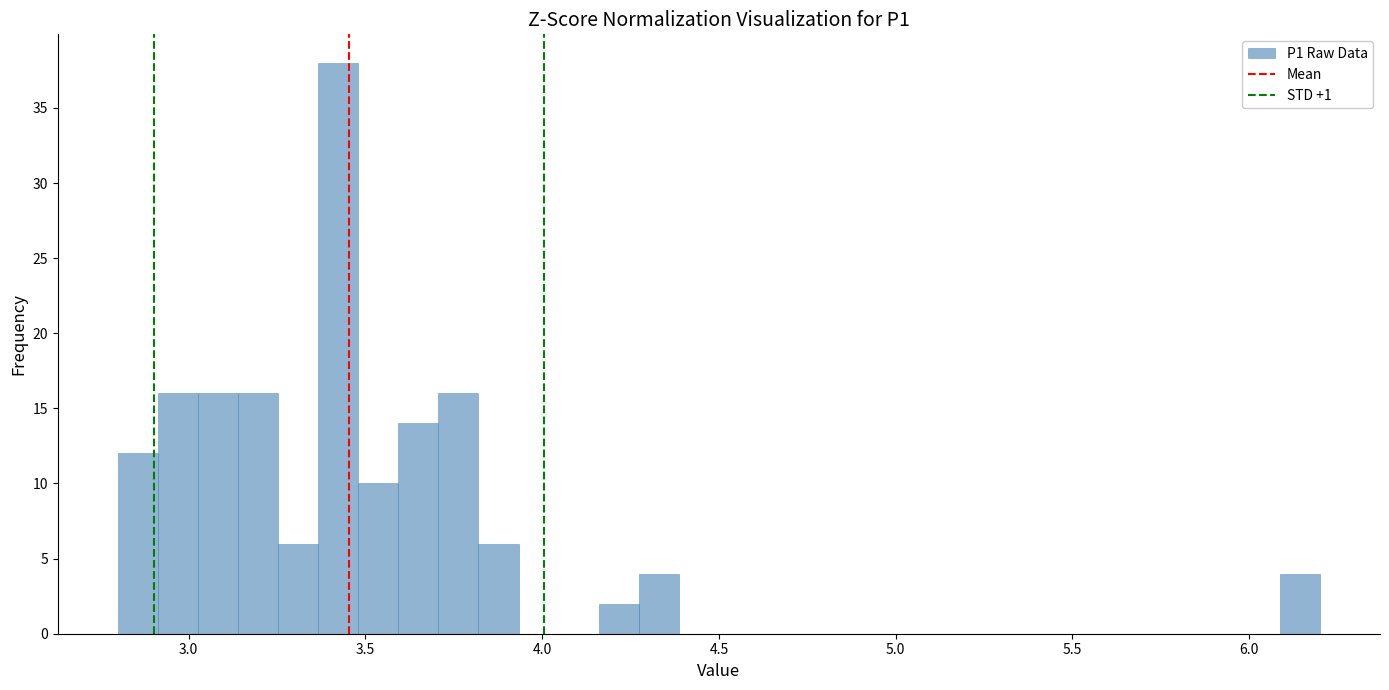

Around what value on the x-axis is the tallest bar? Give the approximate position of its centre, as read against the axis.

3.40